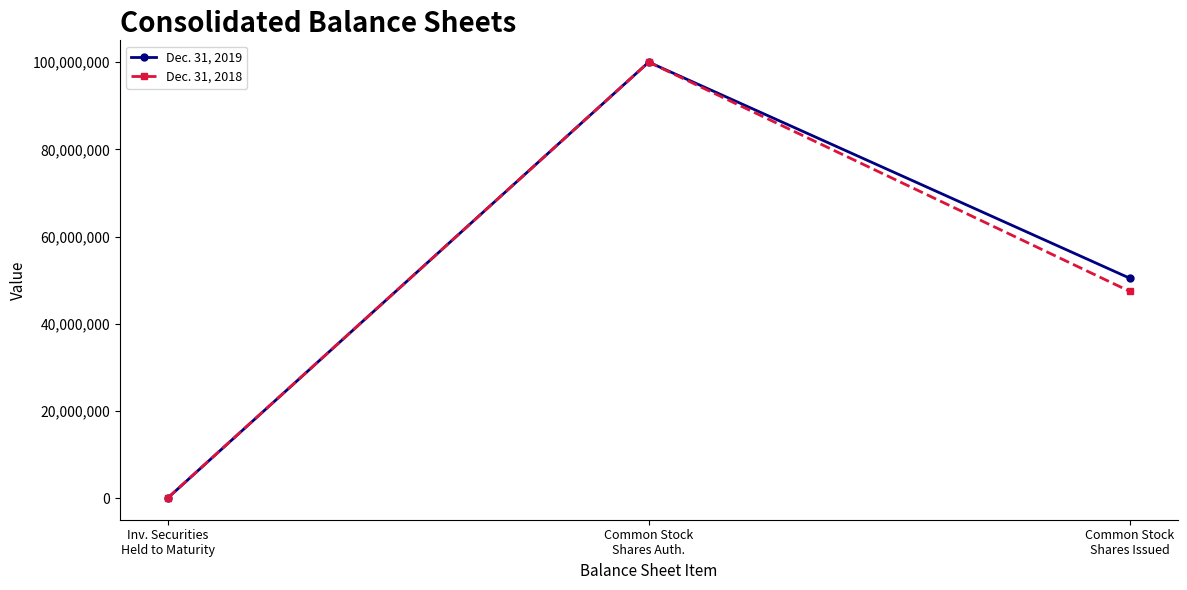

Does the chart have visible grid lines?

No